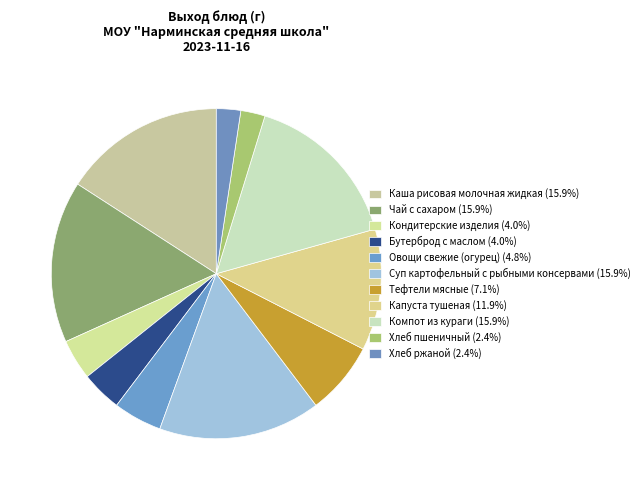

How many slices are in this pie chart?

11